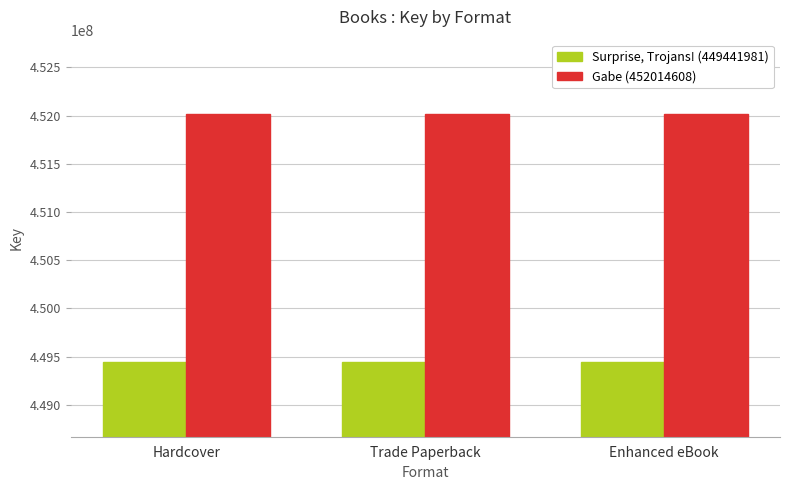

What is the highest value of the Surprise, Trojans! (449441981) series?

449441981